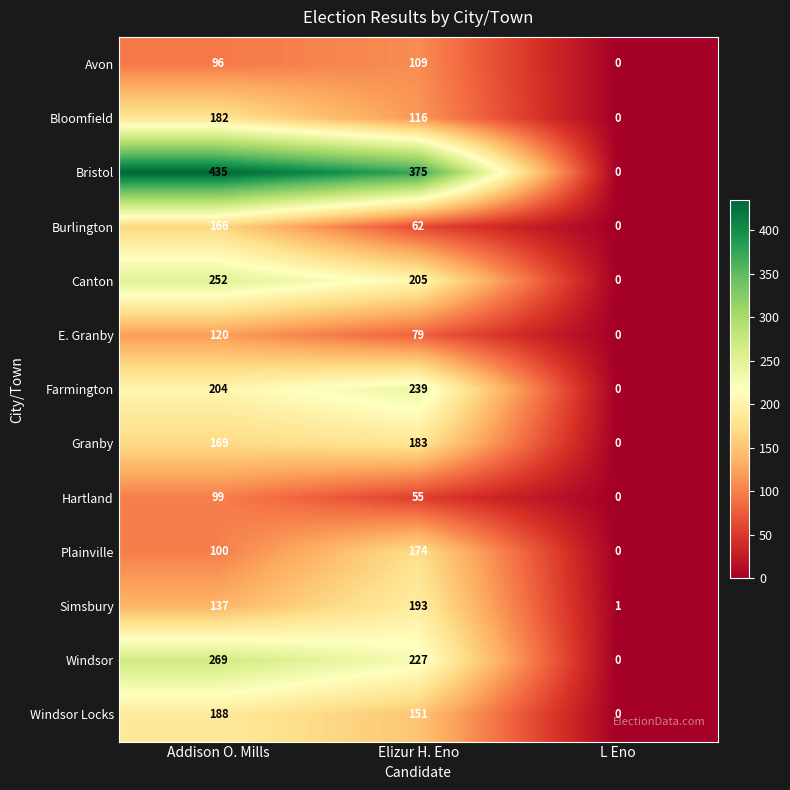

At which category is the sum across all series the highest?

Addison O. Mills